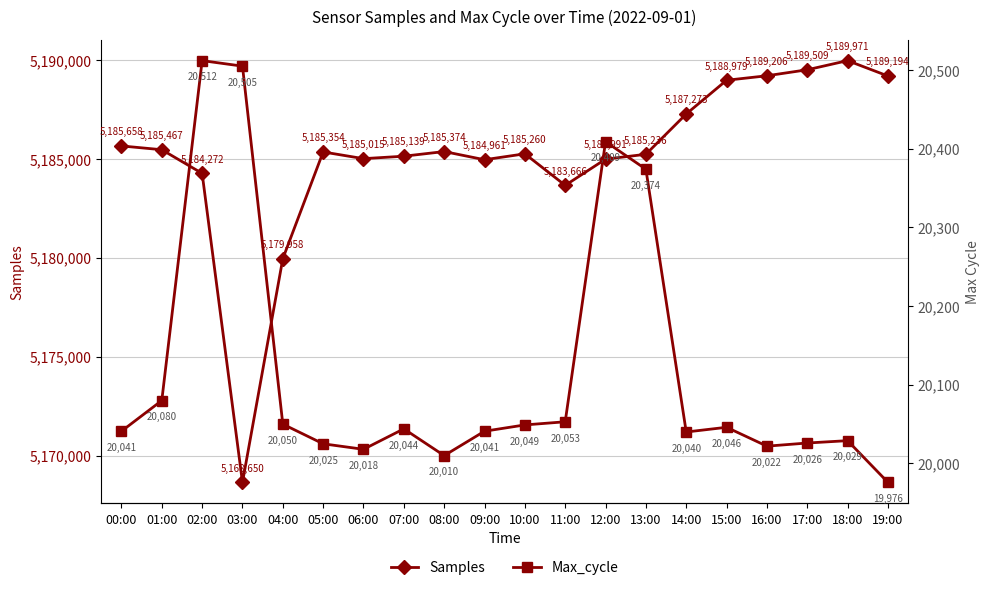

How many values in the Samples series exceed 5185354?

9